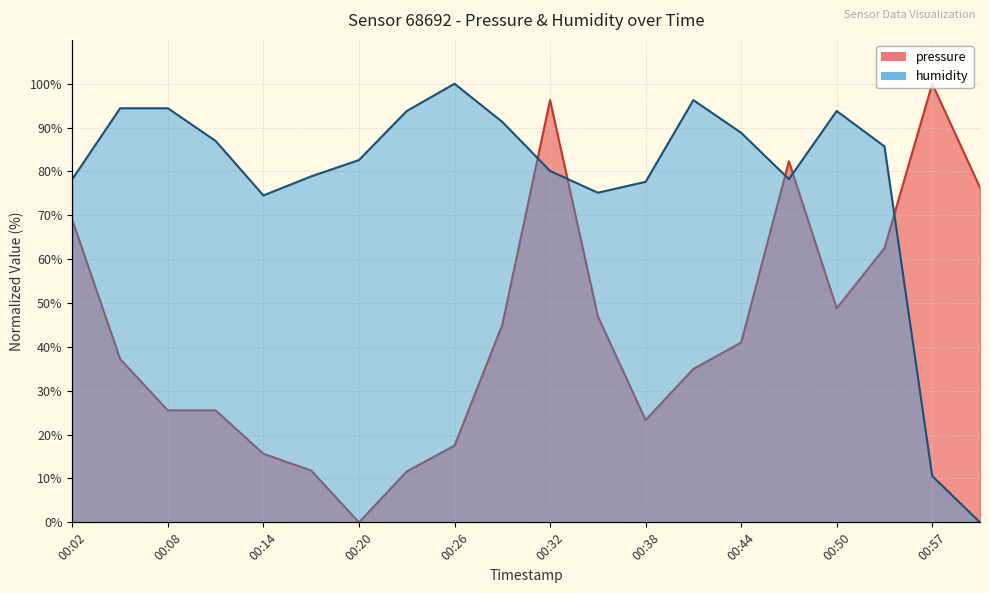

How many distinct data groups are displayed?

2